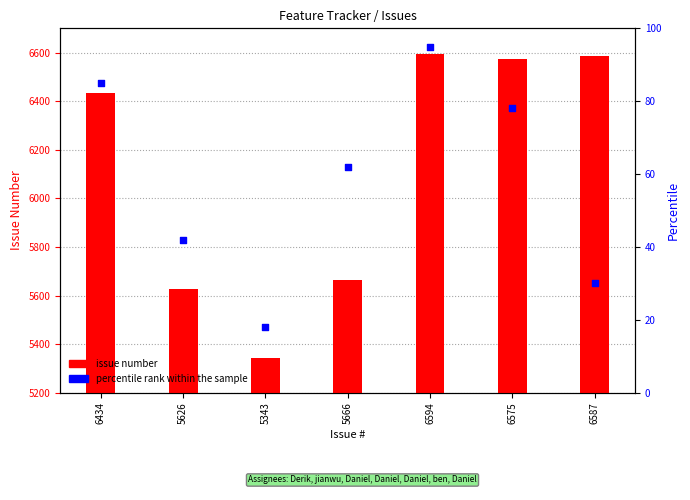

At how many categories does at least one series exceed 24?

7